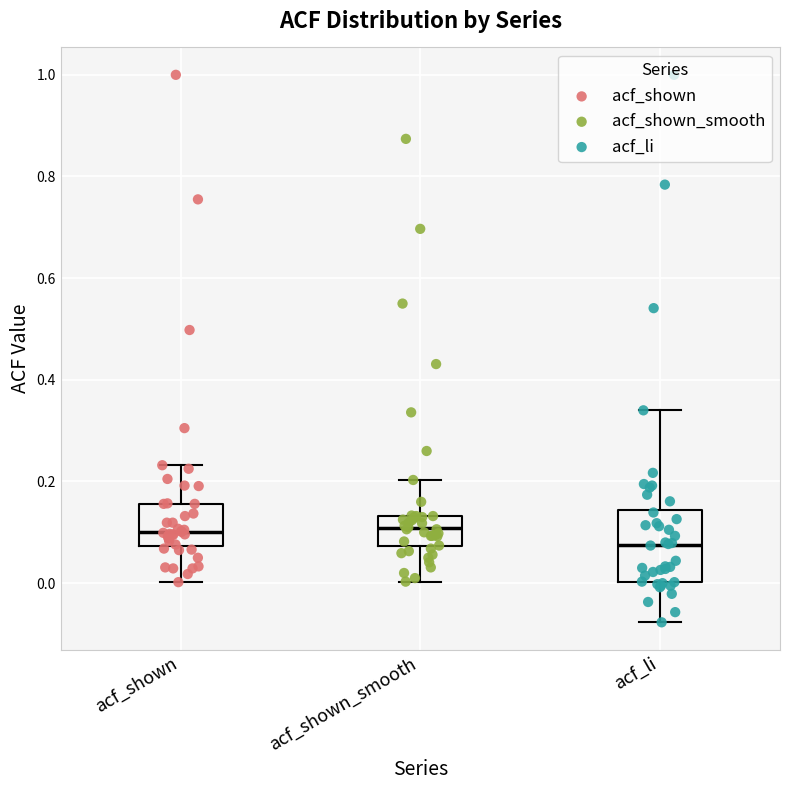

Reading left to right, transcribe this box plot: for each box, give where its median line is, the range the box spans, and where its two whiskers end, as read against the y-axis. The values are not printed on the chart, so give them approximately, as read against the axis.

acf_shown: median 0.10, box 0.08 to 0.16, whiskers 0.00 to 0.24
acf_shown_smooth: median 0.10, box 0.08 to 0.14, whiskers 0.00 to 0.20
acf_li: median 0.08, box 0.00 to 0.14, whiskers -0.08 to 0.34